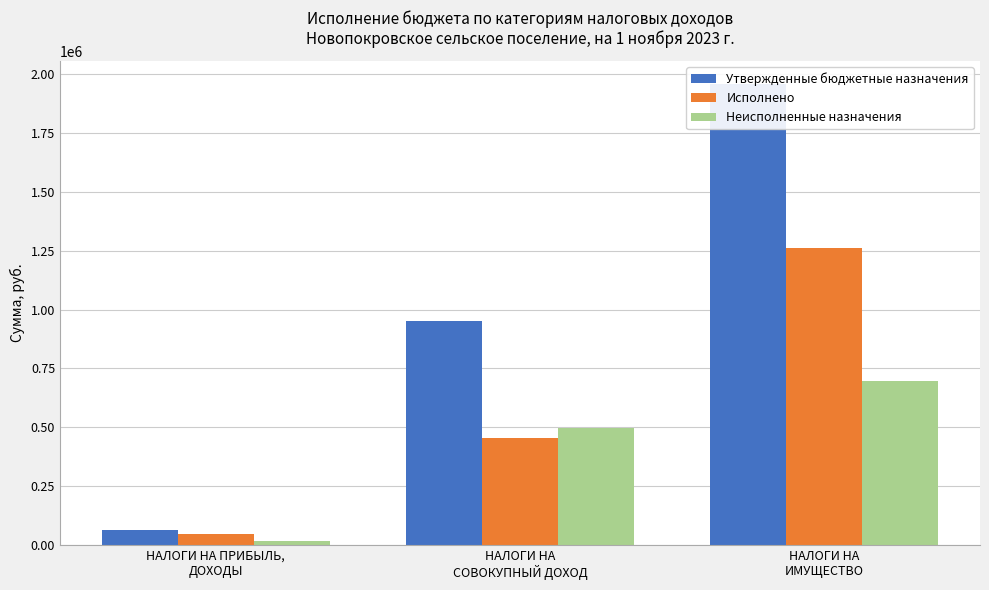

What is the label of the 2nd bar from the left?

НАЛОГИ НА
СОВОКУПНЫЙ ДОХОД